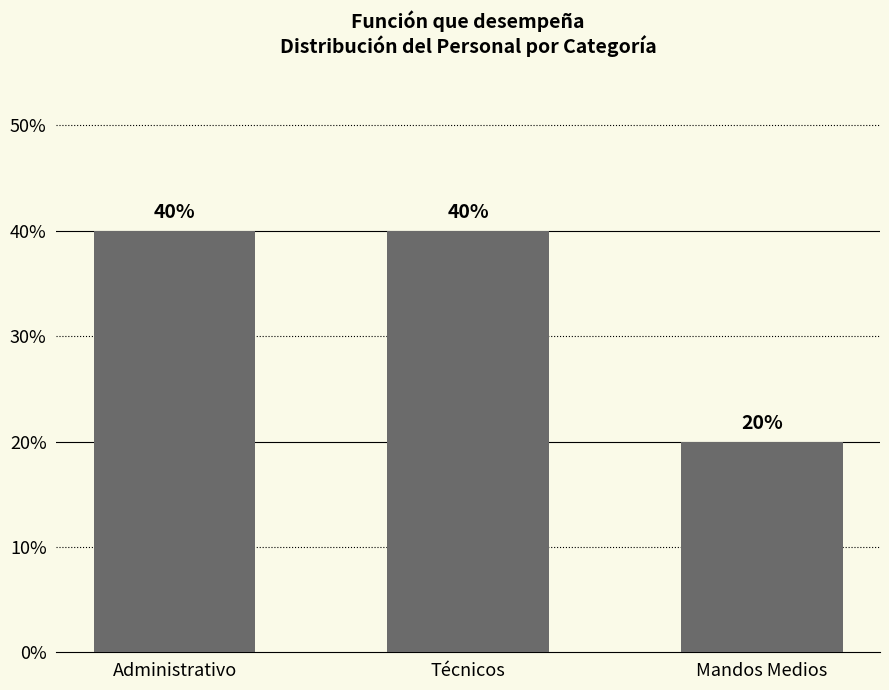

The value at Administrativo is 40. True or false?

True